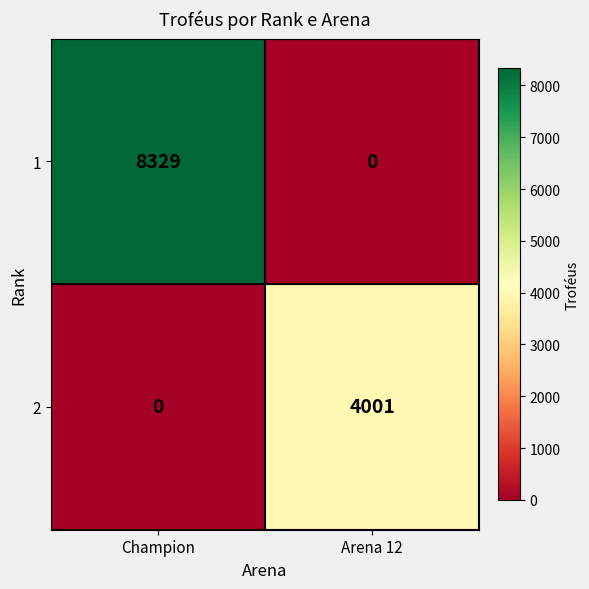

Reading left to right, what are all the values shown in this chart?

1: 8329	0
2: 0	4001